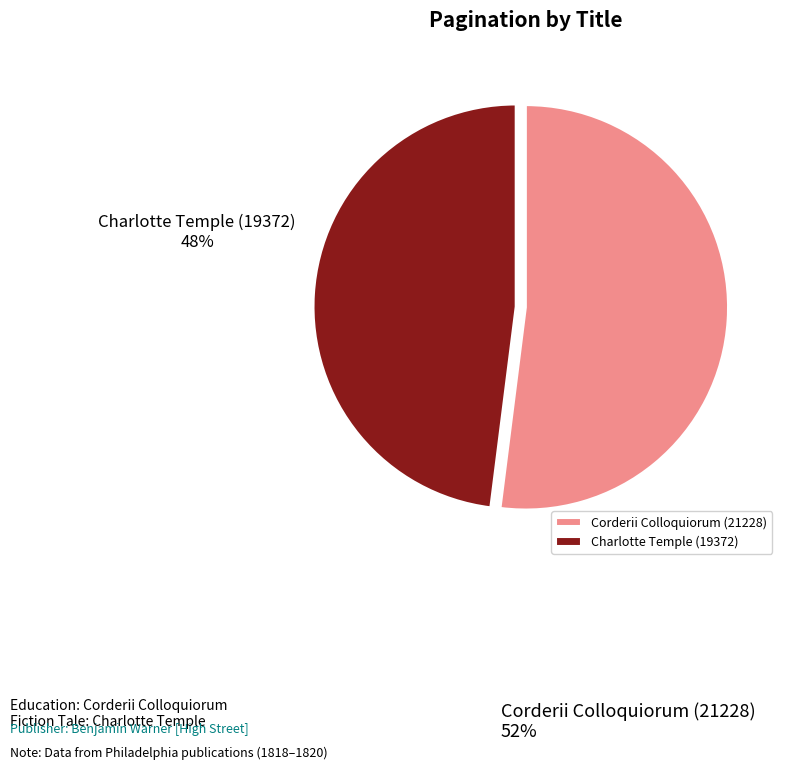

What is the smallest slice in the pie chart?

Charlotte Temple (19372)